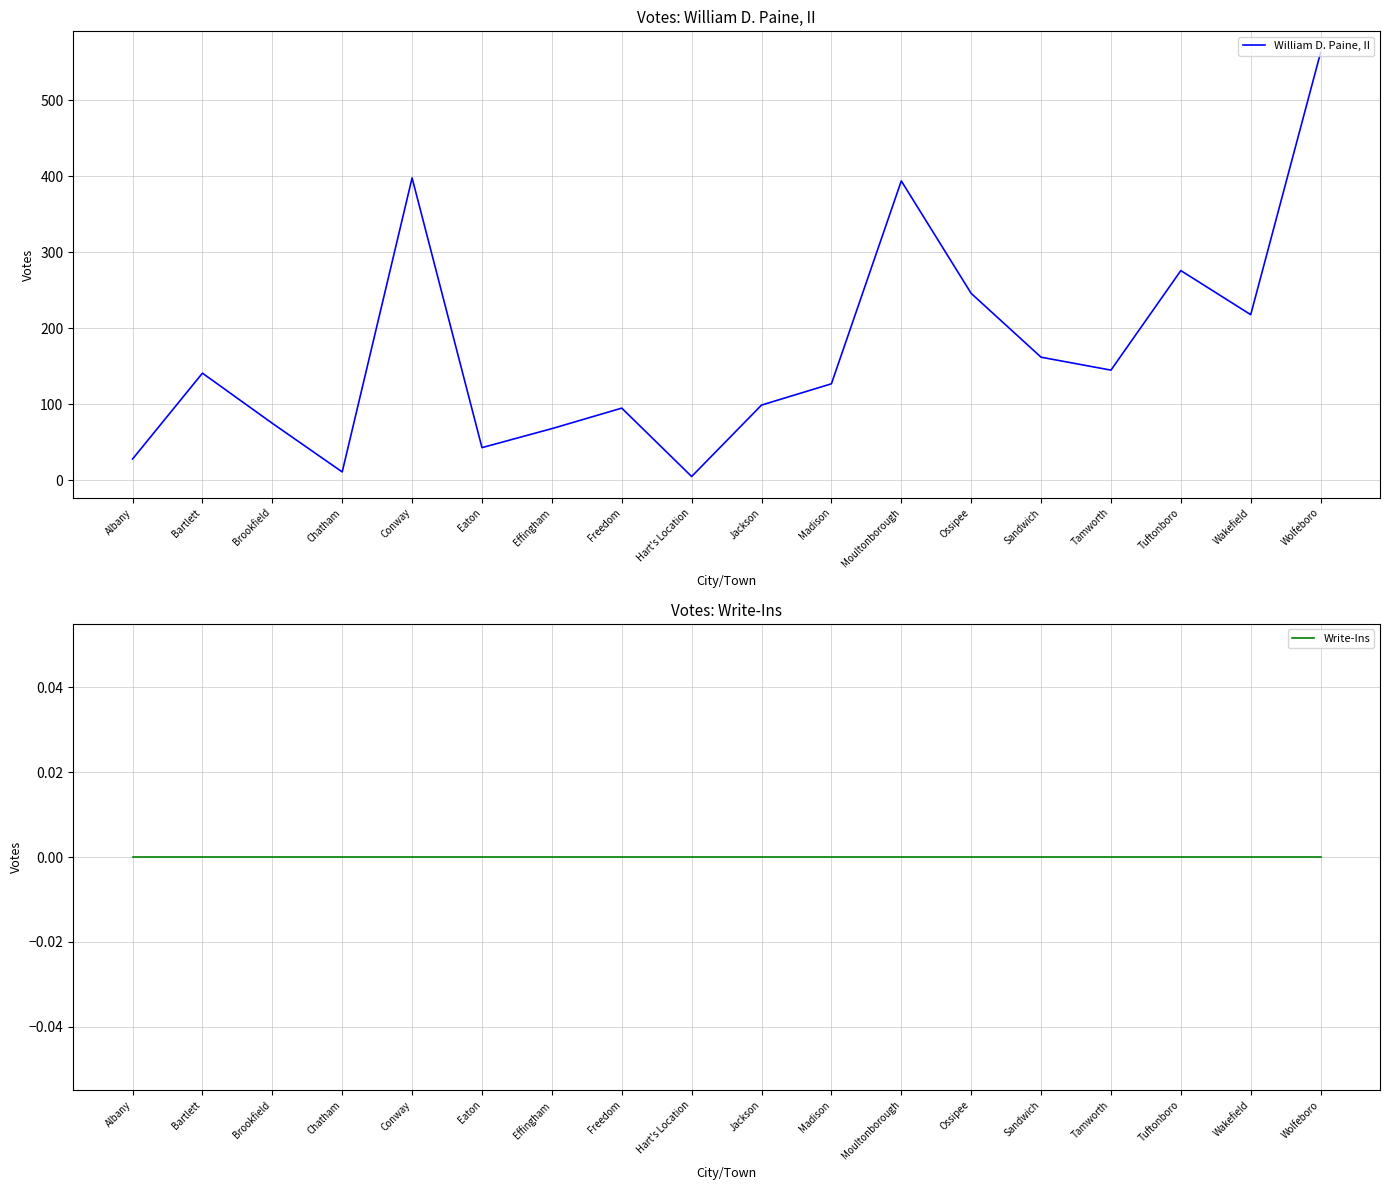

What is the difference between the second highest and second lowest values in the William D. Paine, II series?

387